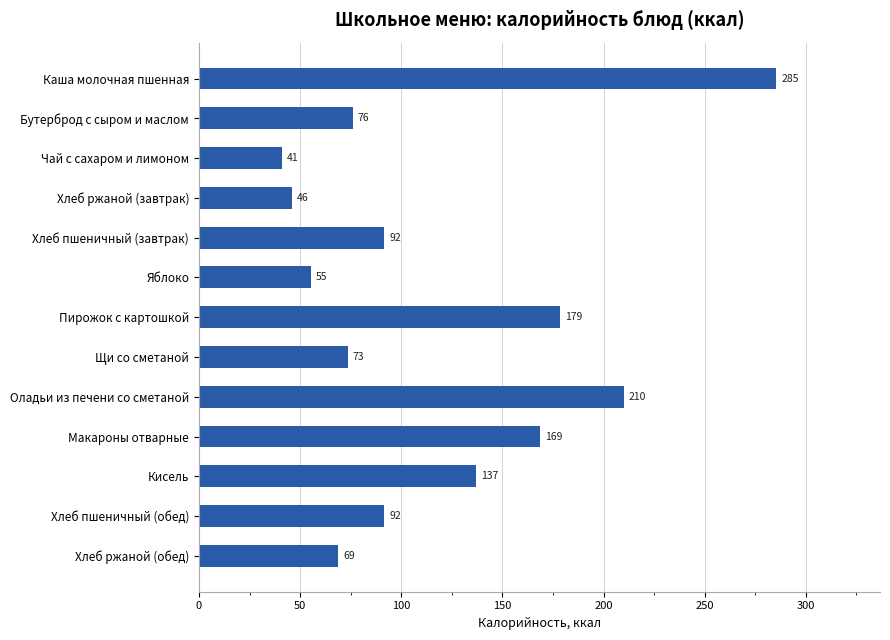

True or false: the data shows 108.3 at Щи со сметаной.

False